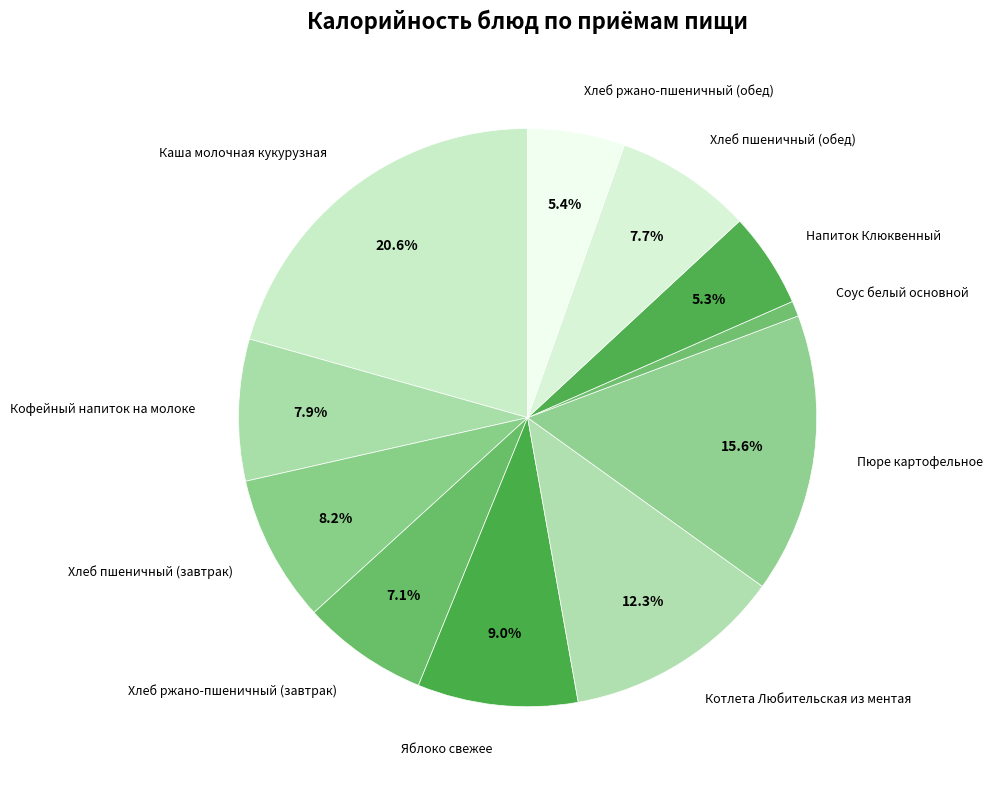

Count the number of slices in the pie.

11